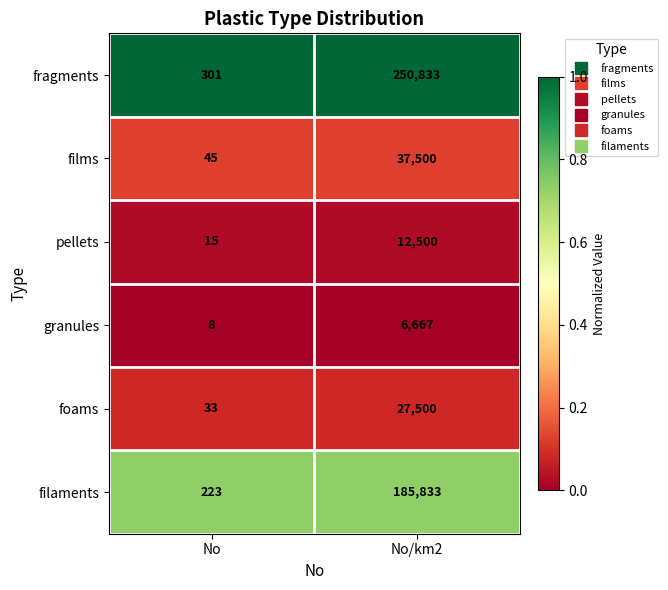

Reading right to left, list all the values displayed in this chart.

fragments: 250833	301
films: 37500	45
pellets: 12500	15
granules: 6667	8
foams: 27500	33
filaments: 185833	223